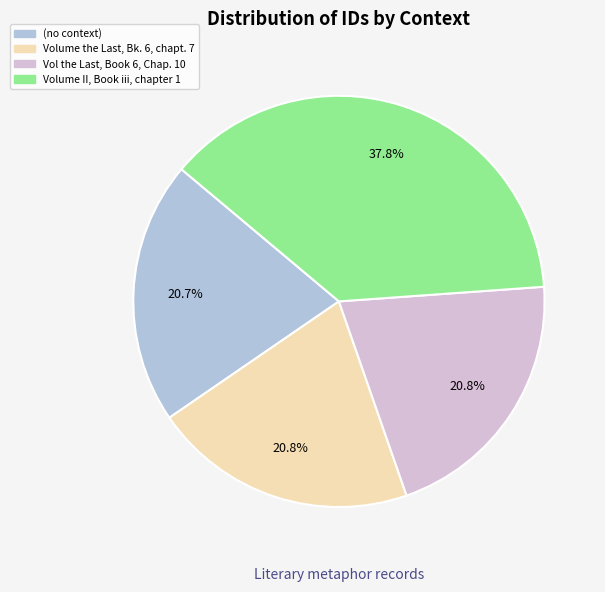

What is the largest slice in the pie chart?

Volume II, Book iii, chapter 1